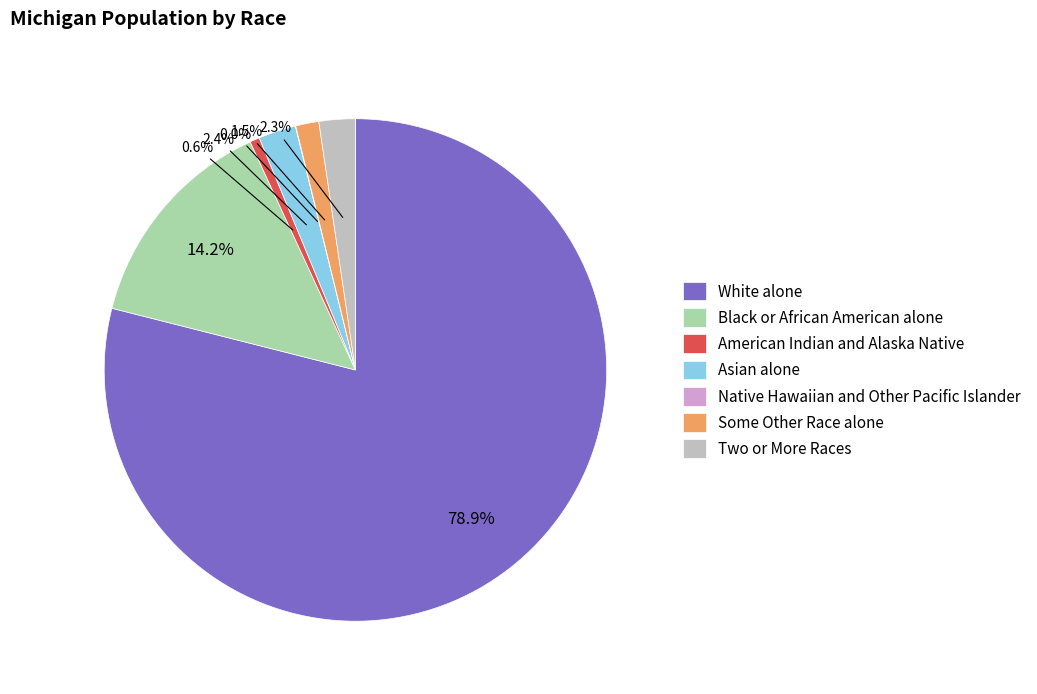

Does any single category account for the majority?

Yes